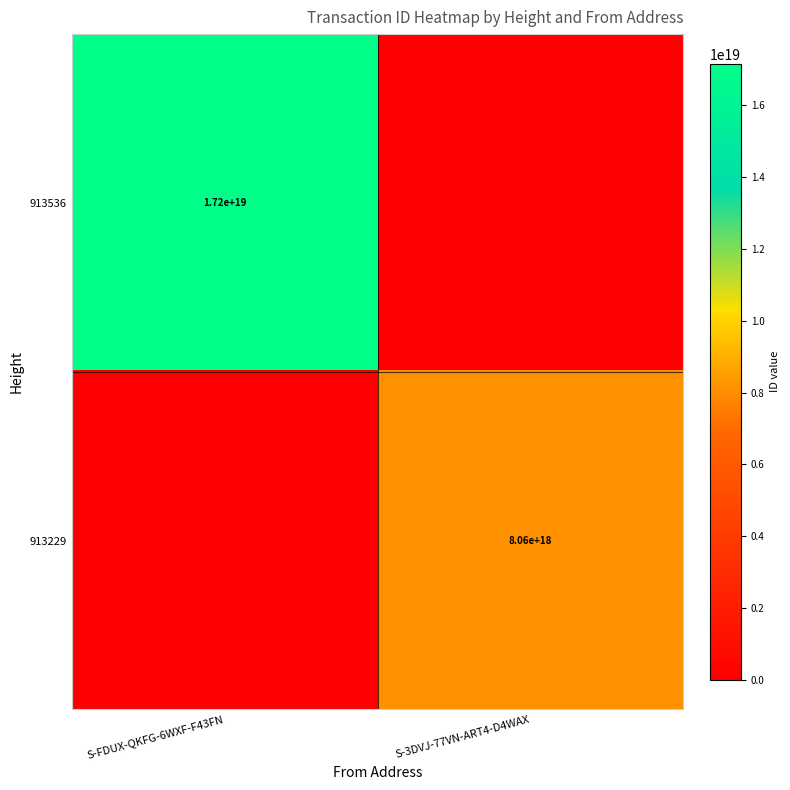

At how many categories does at least one series exceed 4849212211517384704?

2